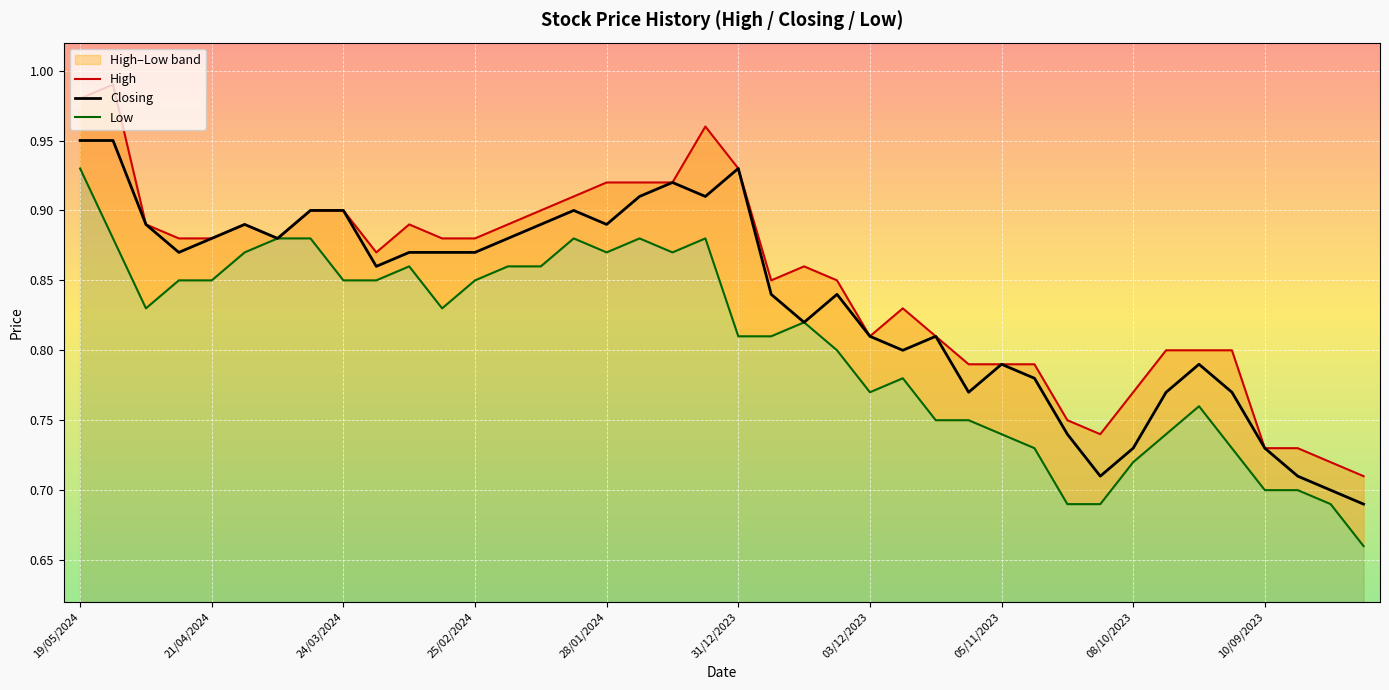

What is the sum of all Closing values?

33.4